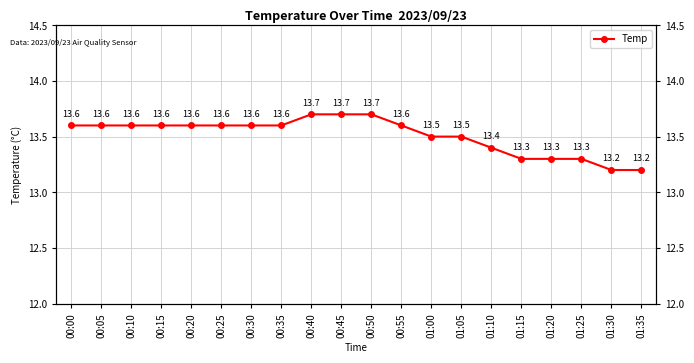

Count the values in the range 13 to 14.

20